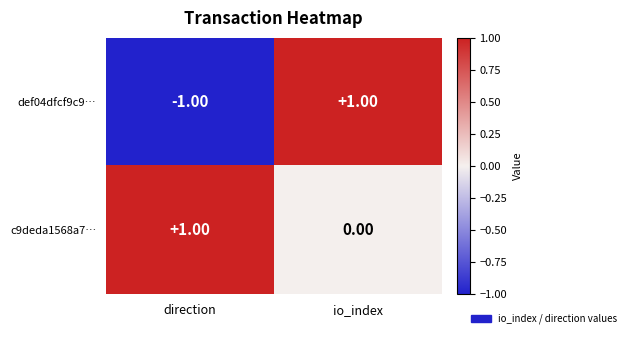

What is the spread (max minus min) of values at io_index?

1